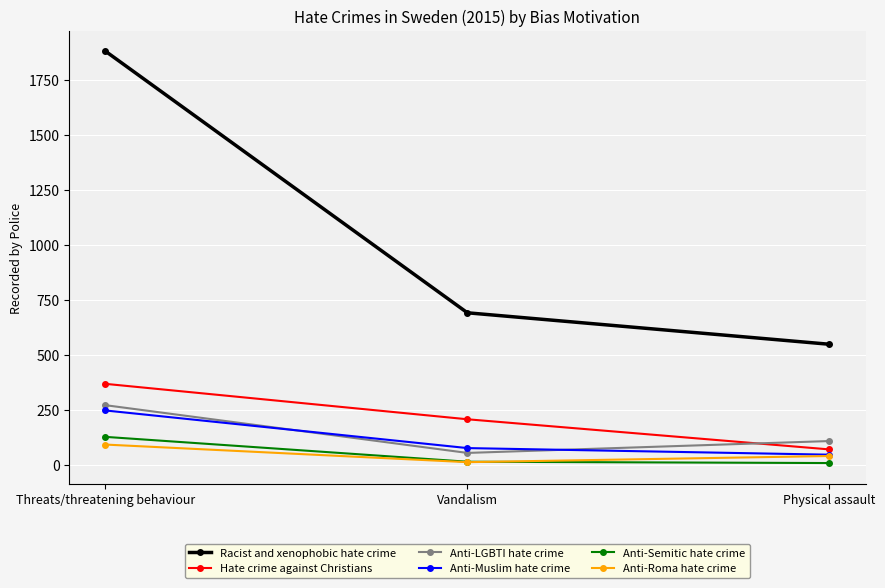

Is the value of Anti-Muslim hate crime at Vandalism greater than the value of Racist and xenophobic hate crime at Threats/threatening behaviour?

No